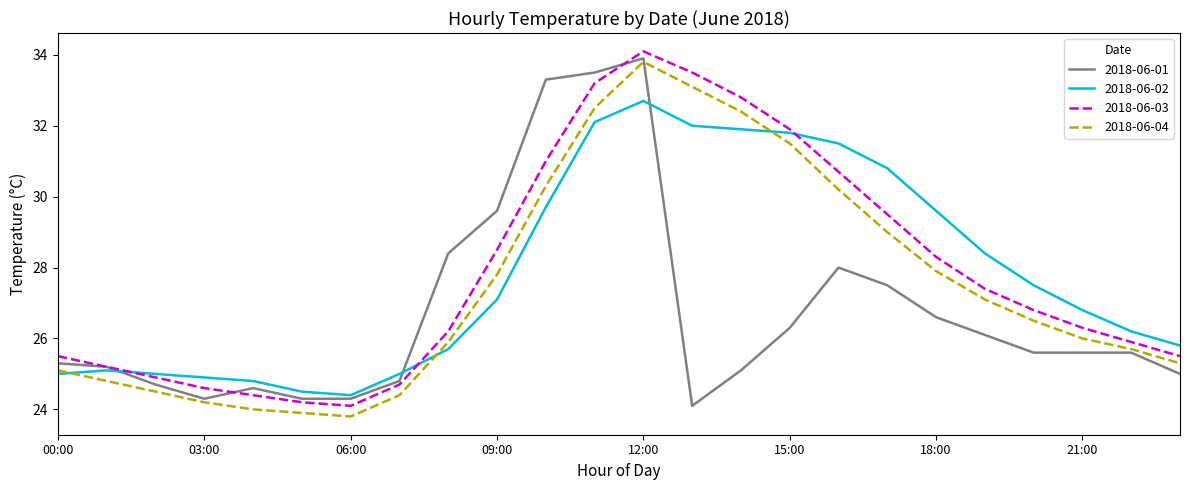

How many intersections are there between 2018-06-02 and 2018-06-03?

3